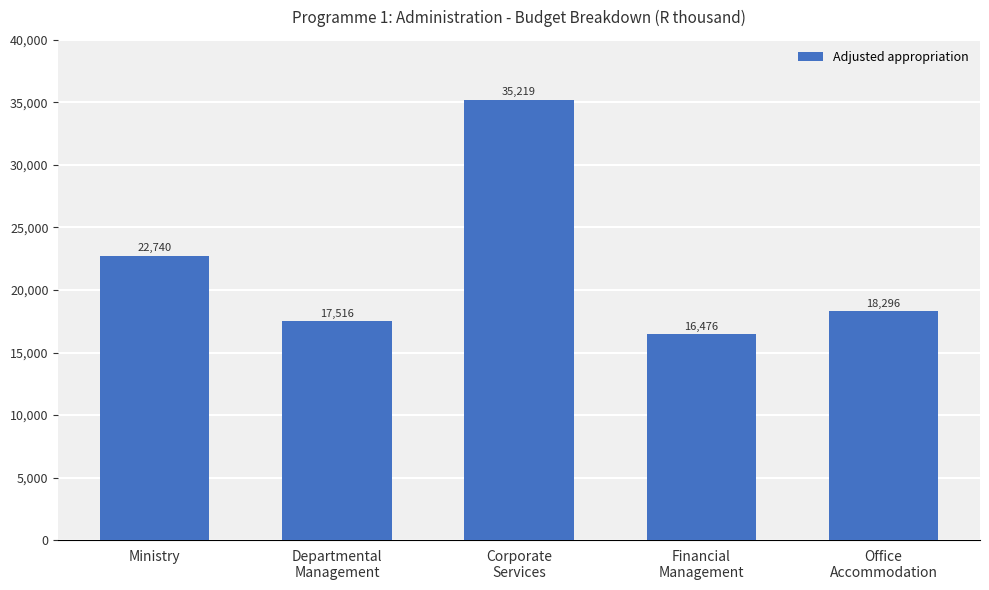

At which label is the value closest to 25847?

Ministry